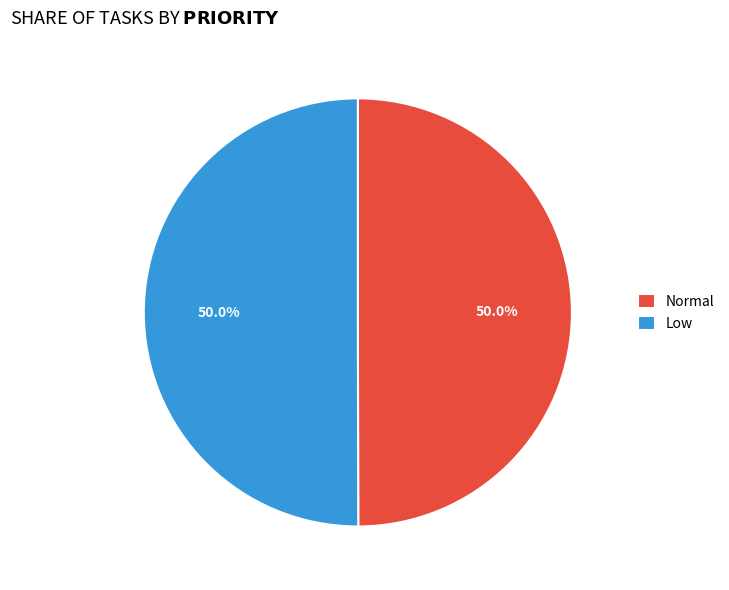

Combined, do Low and Normal account for over 50%?

Yes